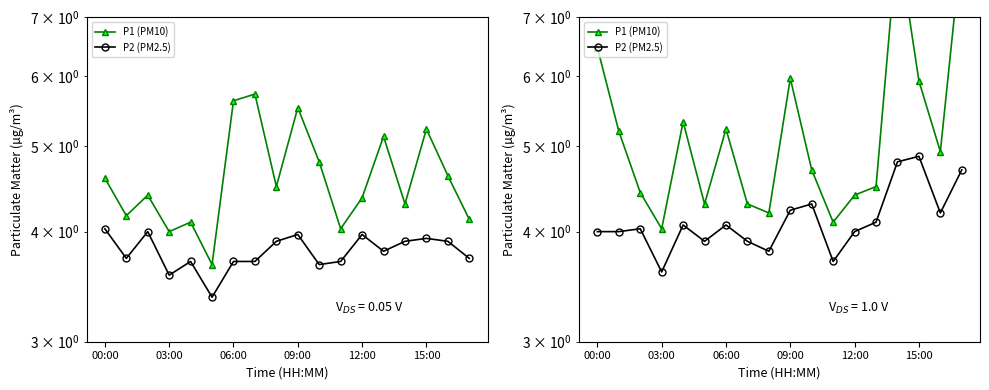

Rank the series at 15:00 from highest to lowest value.

P1 (PM10), P2 (PM2.5)